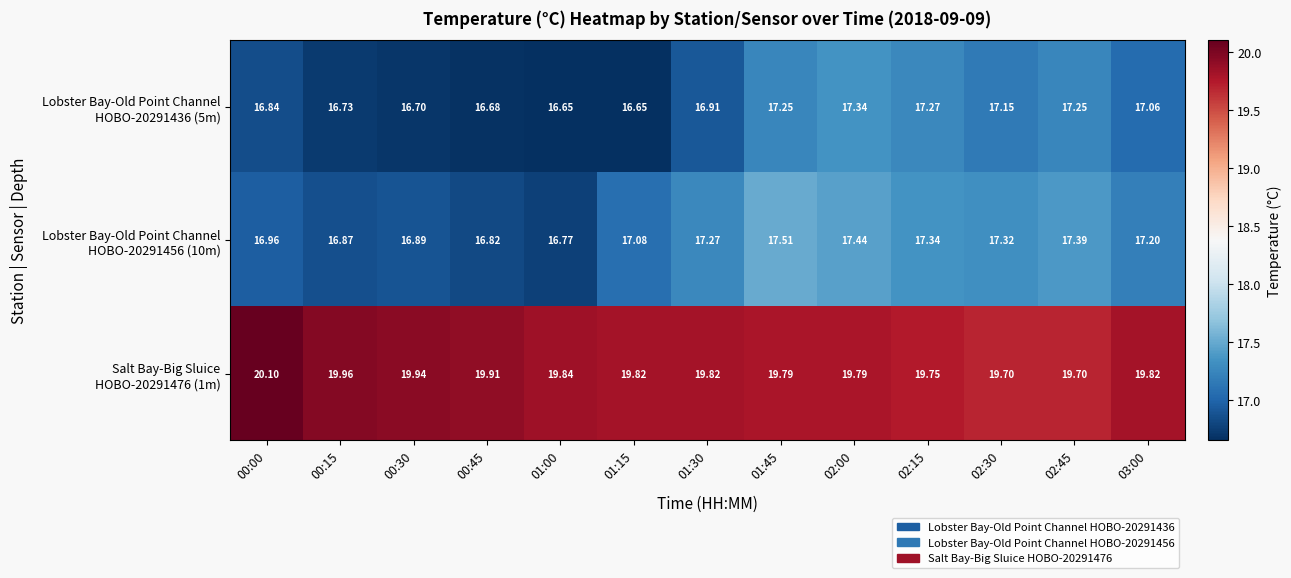

How many distinct data groups are displayed?

3